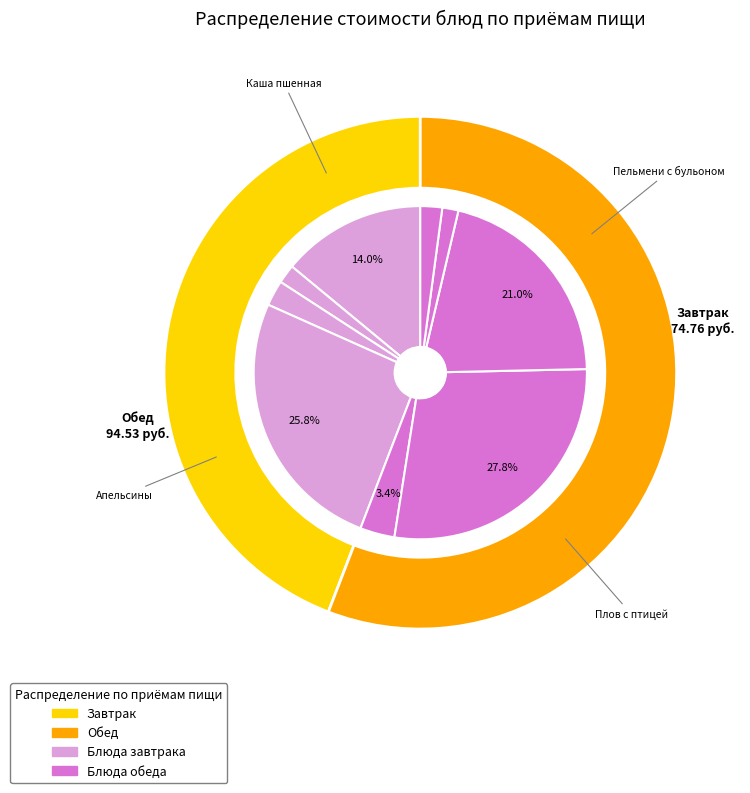

True or false: Кофейный напиток accounts for 1% of the total.

False